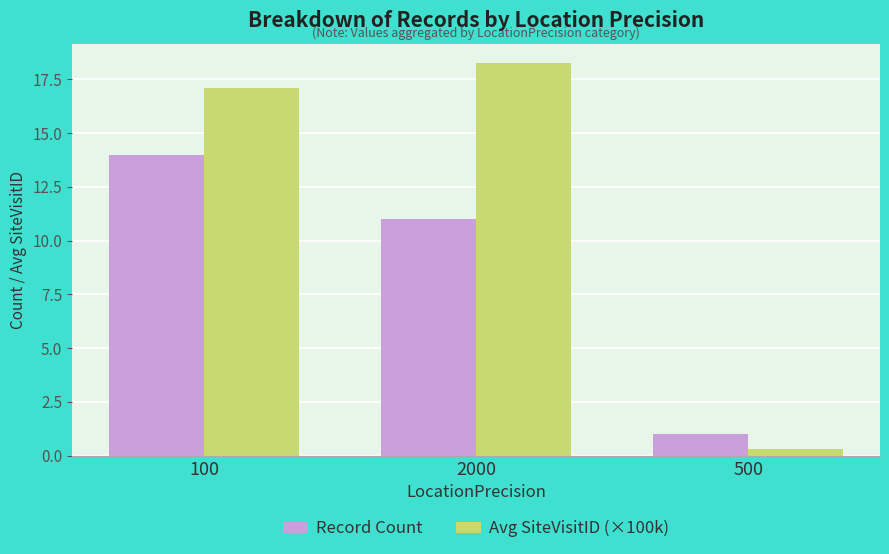

At 2000, list the series in order from smallest to largest.

Record Count, Avg SiteVisitID (×100k)